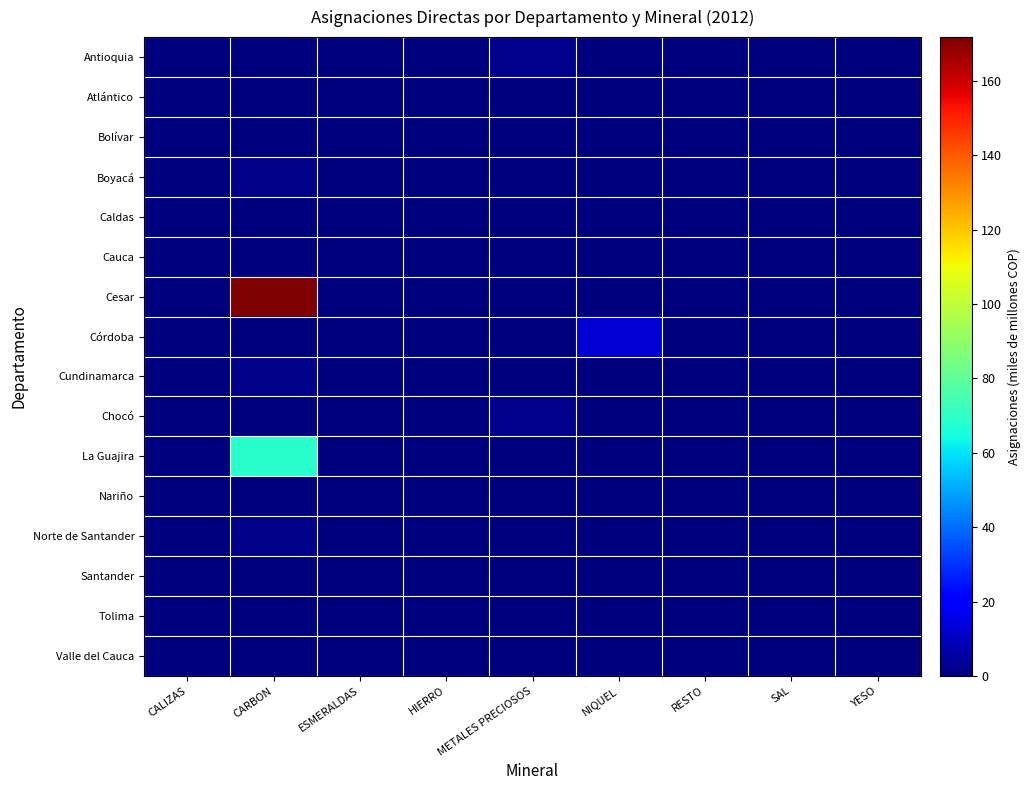

Reading right to left, extract all data points from this chart.

Antioquia: YESO=0.0	SAL=0.0	RESTO=0.0	NIQUEL=0.0	METALES PRECIOSOS=2.2	HIERRO=0.0	ESMERALDAS=0.0	CARBON=0.3	CALIZAS=0.0
Atlántico: YESO=0.0	SAL=0.0	RESTO=0.0	NIQUEL=0.0	METALES PRECIOSOS=0.0	HIERRO=0.0	ESMERALDAS=0.0	CARBON=0.0	CALIZAS=0.0
Bolívar: YESO=0.0	SAL=0.0	RESTO=0.0	NIQUEL=0.0	METALES PRECIOSOS=0.4	HIERRO=0.0	ESMERALDAS=0.0	CARBON=0.0	CALIZAS=0.0
Boyacá: YESO=0.0	SAL=0.0	RESTO=0.0	NIQUEL=0.0	METALES PRECIOSOS=0.0	HIERRO=0.0	ESMERALDAS=0.1	CARBON=1.9	CALIZAS=0.0
Caldas: YESO=0.0	SAL=0.0	RESTO=0.0	NIQUEL=0.0	METALES PRECIOSOS=0.1	HIERRO=0.0	ESMERALDAS=0.0	CARBON=0.0	CALIZAS=0.0
Cauca: YESO=0.0	SAL=0.0	RESTO=0.0	NIQUEL=0.0	METALES PRECIOSOS=0.3	HIERRO=0.0	ESMERALDAS=0.0	CARBON=0.0	CALIZAS=0.0
Cesar: YESO=0.0	SAL=0.0	RESTO=0.0	NIQUEL=0.0	METALES PRECIOSOS=0.0	HIERRO=0.0	ESMERALDAS=0.0	CARBON=171.8	CALIZAS=0.0
Córdoba: YESO=0.0	SAL=0.0	RESTO=0.0	NIQUEL=13.3	METALES PRECIOSOS=0.1	HIERRO=0.0	ESMERALDAS=0.0	CARBON=0.1	CALIZAS=0.0
Cundinamarca: YESO=0.0	SAL=0.2	RESTO=0.0	NIQUEL=0.0	METALES PRECIOSOS=0.0	HIERRO=0.1	ESMERALDAS=0.1	CARBON=1.7	CALIZAS=0.0
Chocó: YESO=0.0	SAL=0.0	RESTO=0.0	NIQUEL=0.0	METALES PRECIOSOS=2.6	HIERRO=0.0	ESMERALDAS=0.0	CARBON=0.0	CALIZAS=0.0
La Guajira: YESO=0.0	SAL=0.0	RESTO=0.0	NIQUEL=0.0	METALES PRECIOSOS=0.0	HIERRO=0.0	ESMERALDAS=0.0	CARBON=68.9	CALIZAS=0.0
Nariño: YESO=0.0	SAL=0.0	RESTO=0.0	NIQUEL=0.0	METALES PRECIOSOS=0.3	HIERRO=0.0	ESMERALDAS=0.0	CARBON=0.0	CALIZAS=0.0
Norte de Santander: YESO=0.0	SAL=0.0	RESTO=0.0	NIQUEL=0.0	METALES PRECIOSOS=0.0	HIERRO=0.0	ESMERALDAS=0.0	CARBON=1.5	CALIZAS=0.0
Santander: YESO=0.0	SAL=0.0	RESTO=0.0	NIQUEL=0.0	METALES PRECIOSOS=0.0	HIERRO=0.0	ESMERALDAS=0.0	CARBON=0.1	CALIZAS=0.0
Tolima: YESO=0.0	SAL=0.0	RESTO=0.0	NIQUEL=0.0	METALES PRECIOSOS=0.0	HIERRO=0.0	ESMERALDAS=0.0	CARBON=0.0	CALIZAS=0.0
Valle del Cauca: YESO=0.0	SAL=0.0	RESTO=0.0	NIQUEL=0.0	METALES PRECIOSOS=0.1	HIERRO=0.0	ESMERALDAS=0.0	CARBON=0.0	CALIZAS=0.0